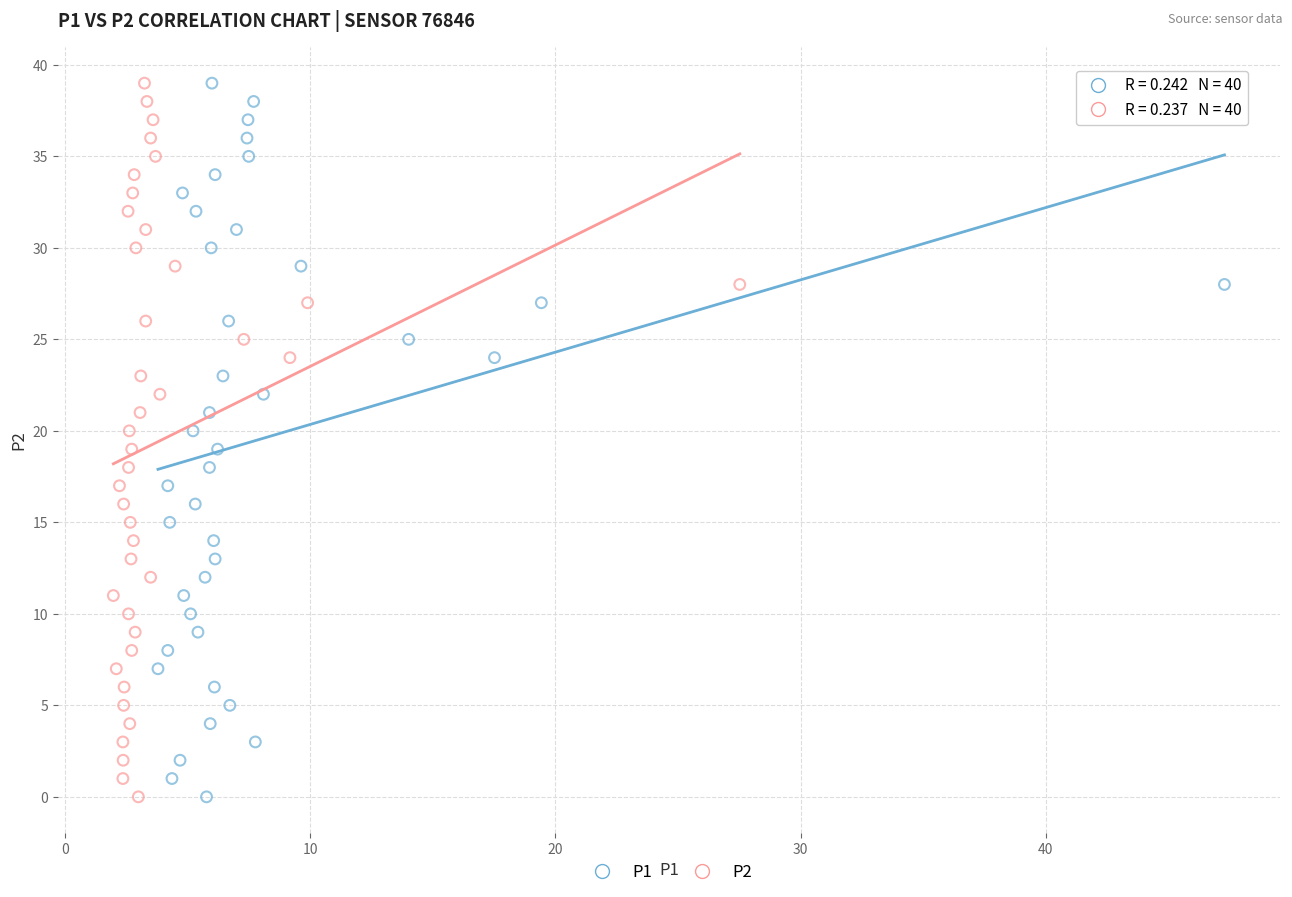

What are all the series names shown in the legend?

P1, P2